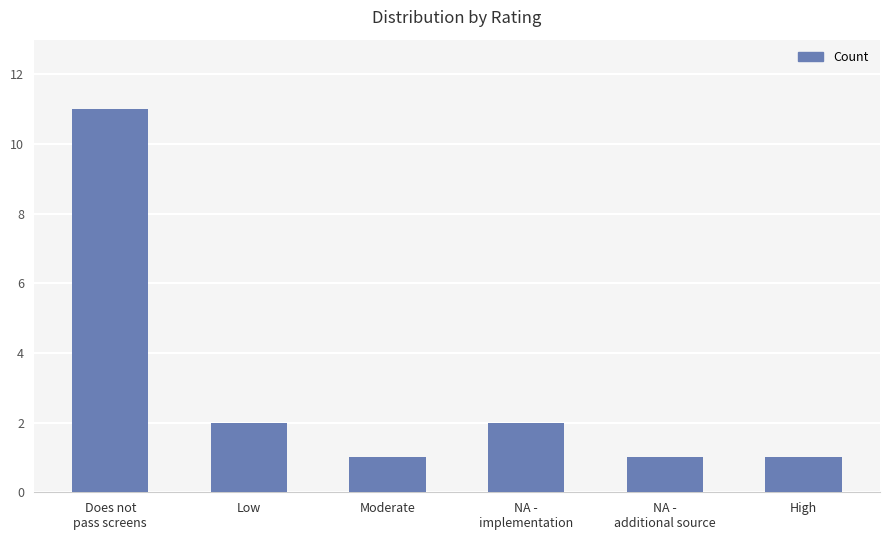

Between Low and NA -
additional source, which is larger?

Low